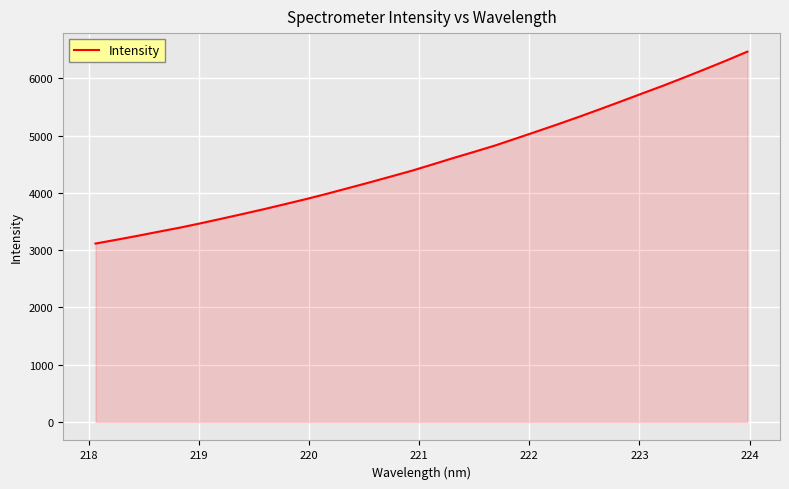

Does the chart have visible grid lines?

Yes